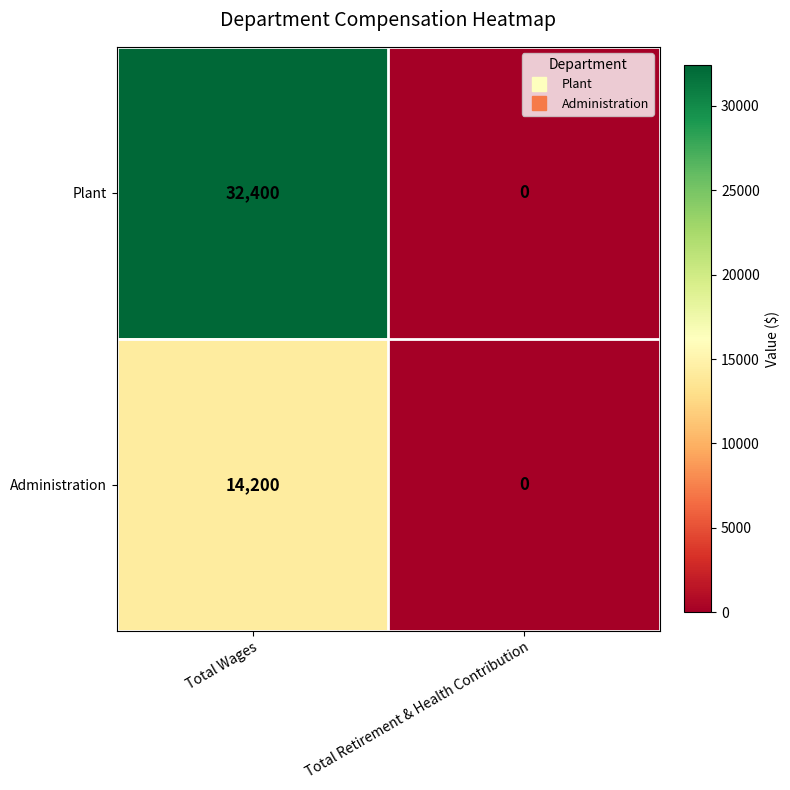

Is the value of Administration at Total Retirement & Health Contribution greater than the value of Plant at Total Wages?

No